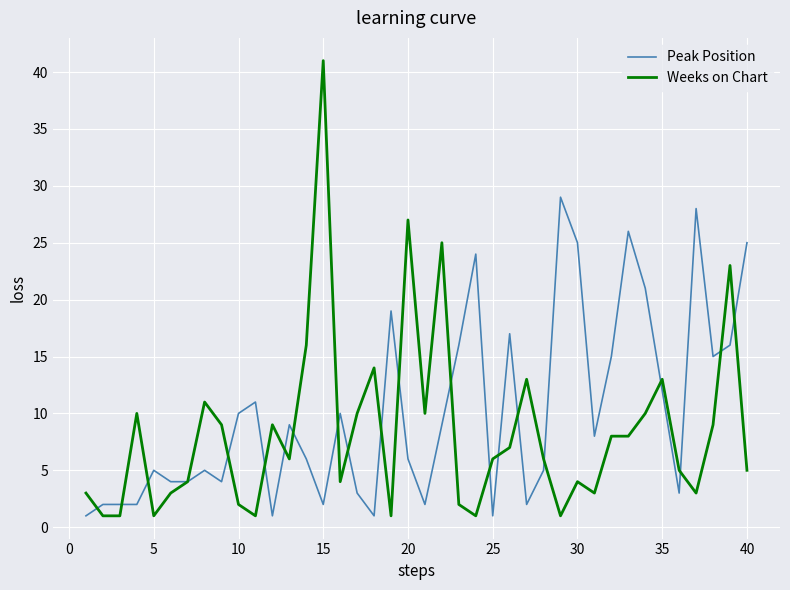

Does the chart display data point markers on the line(s)?

No